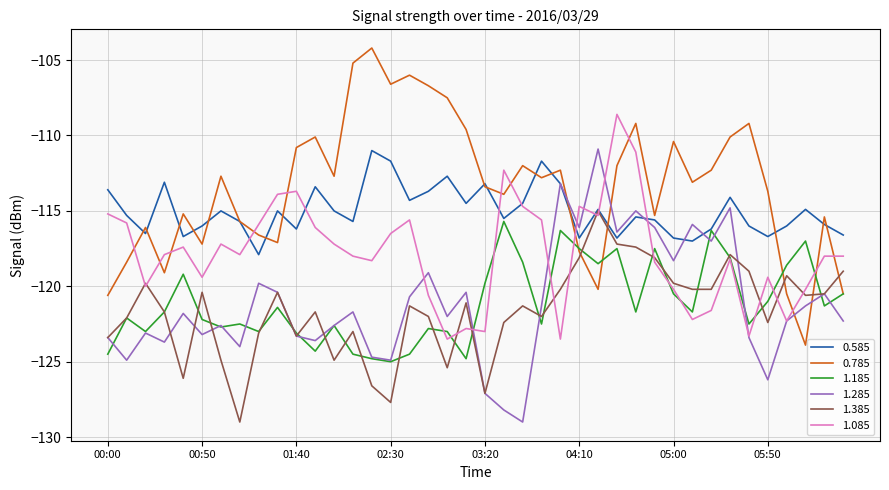

What is the difference between the maximum and minimum values in the 1.285 series?

18.1